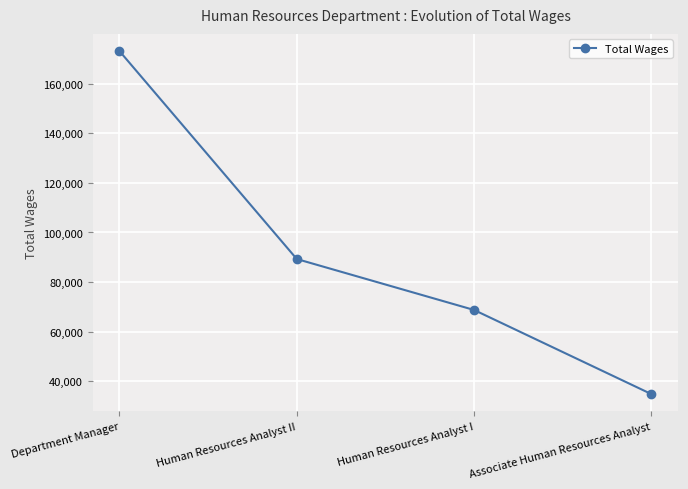

What is the approximate value at Human Resources Analyst II, to the nearest 50?

89300